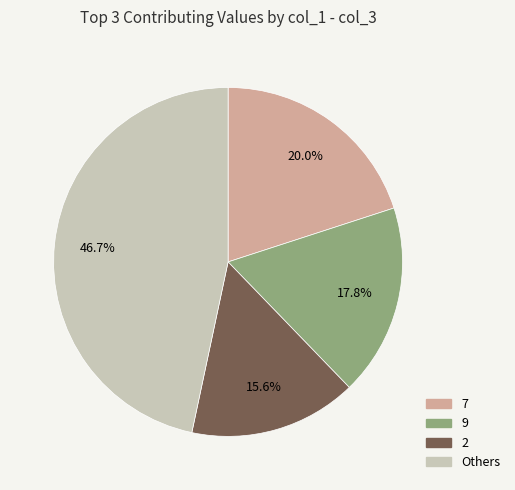

Does any single category account for the majority?

No